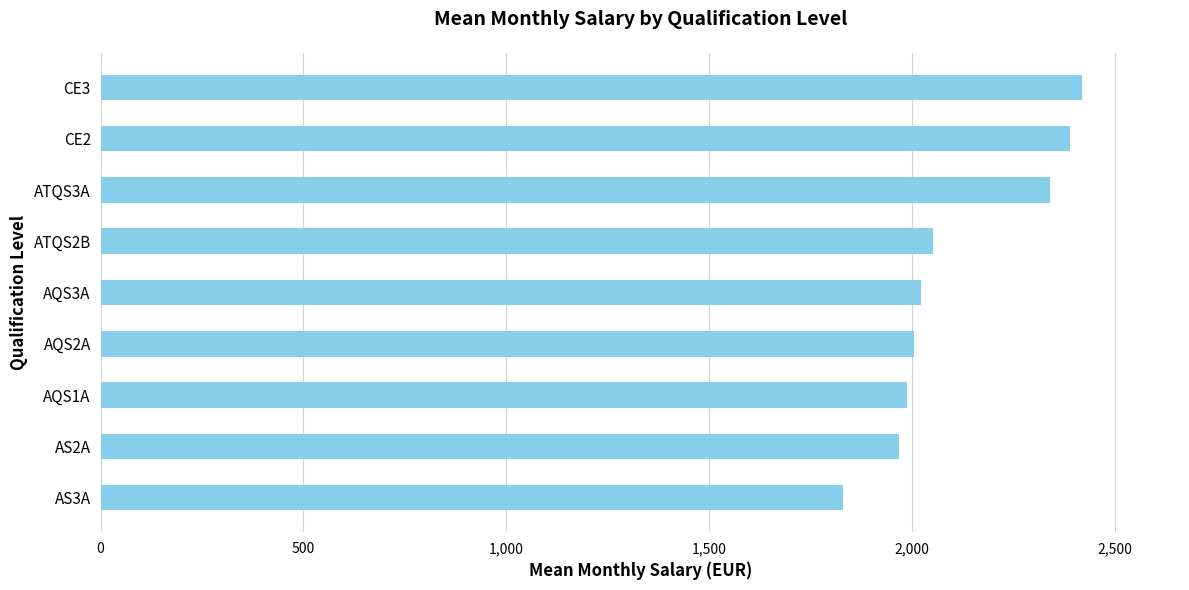

How many bars are there in total?

9